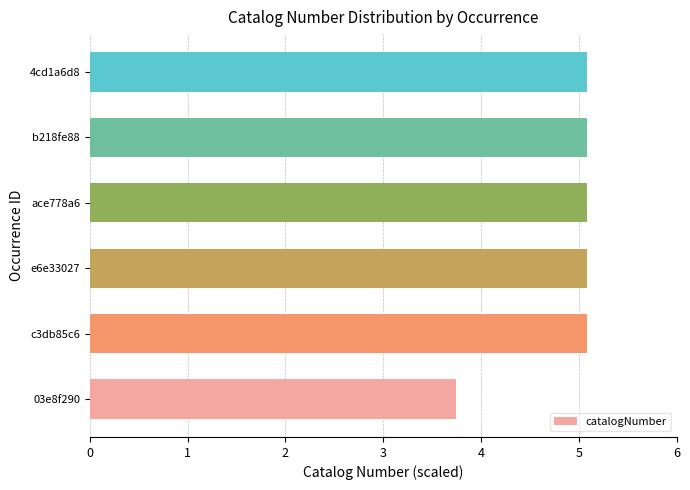

What is the average value?

4.9